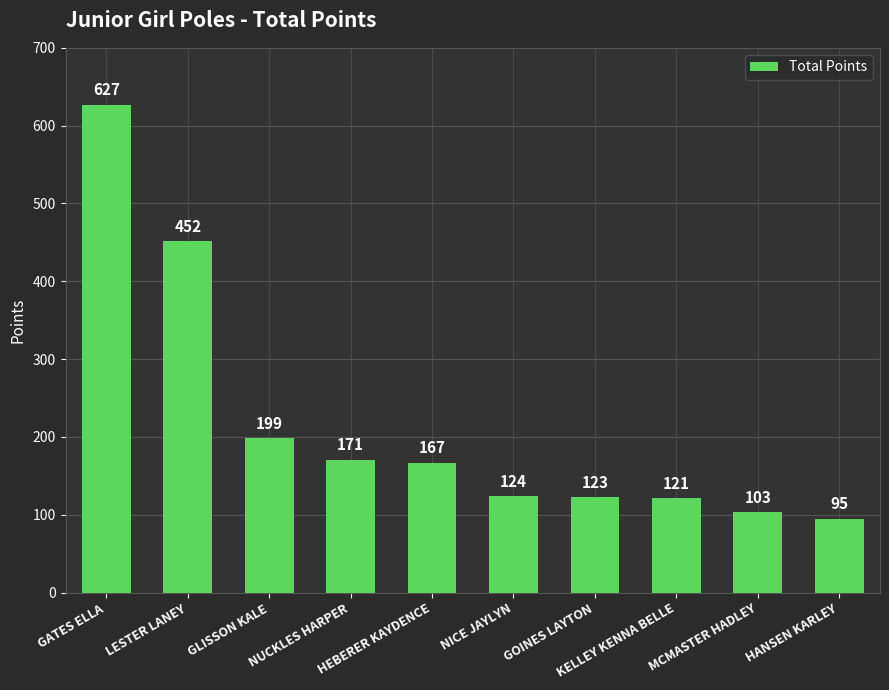

What is the change in value from GLISSON KALE to HANSEN KARLEY?

-104